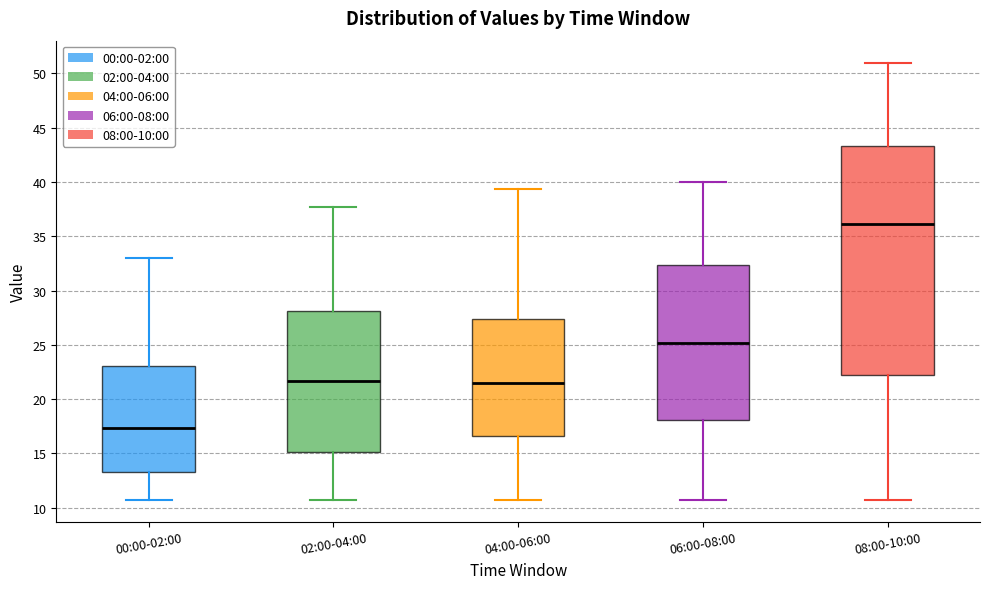

Where does the upper whisker of the box for 08:00-10:00 end on the y-axis? The values are not printed on the chart, so give them approximately, as read against the axis.

51.0